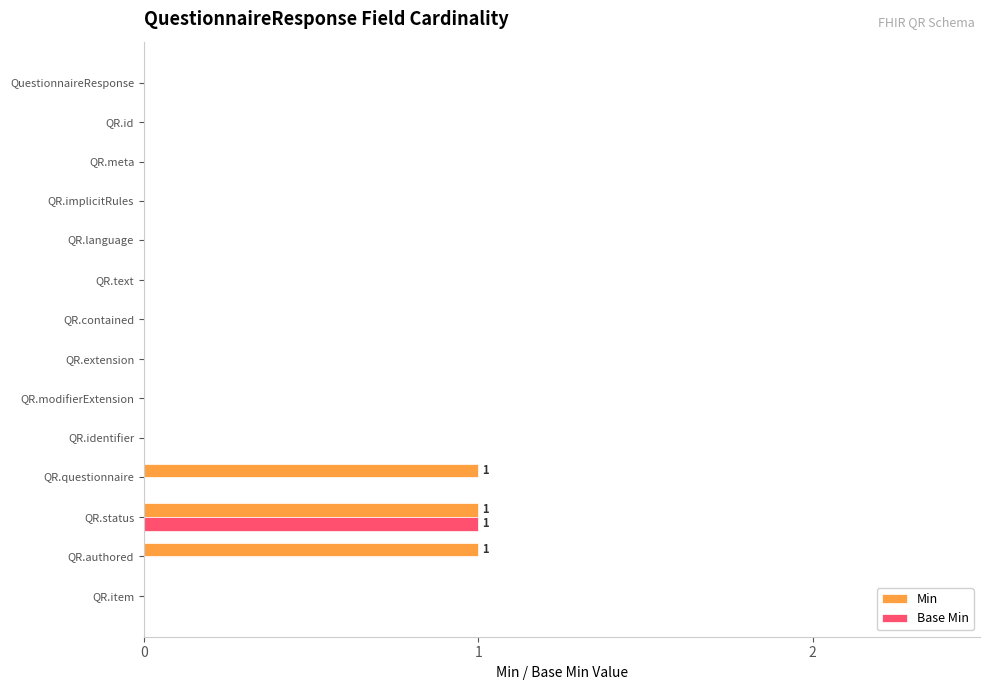

Between QR.contained and QR.authored, which series saw the biggest shift?

Min